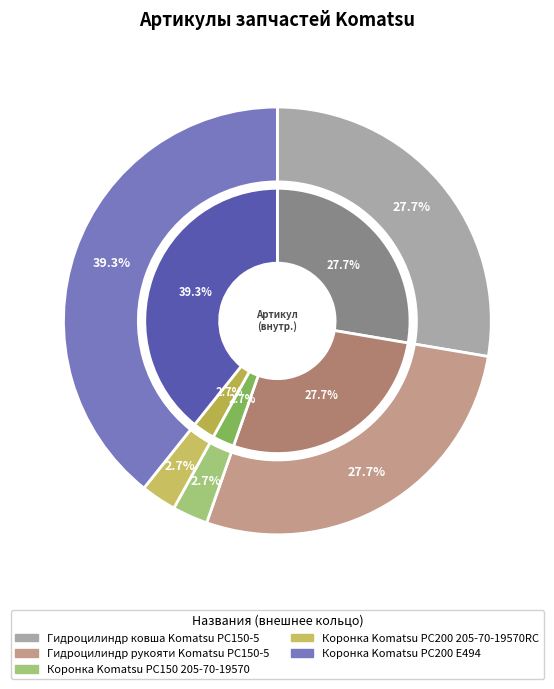

What is the ratio of the value at Коронка Komatsu PC200 205-70-19570RC to the value at Коронка Komatsu PC150 205-70-19570?

1.0